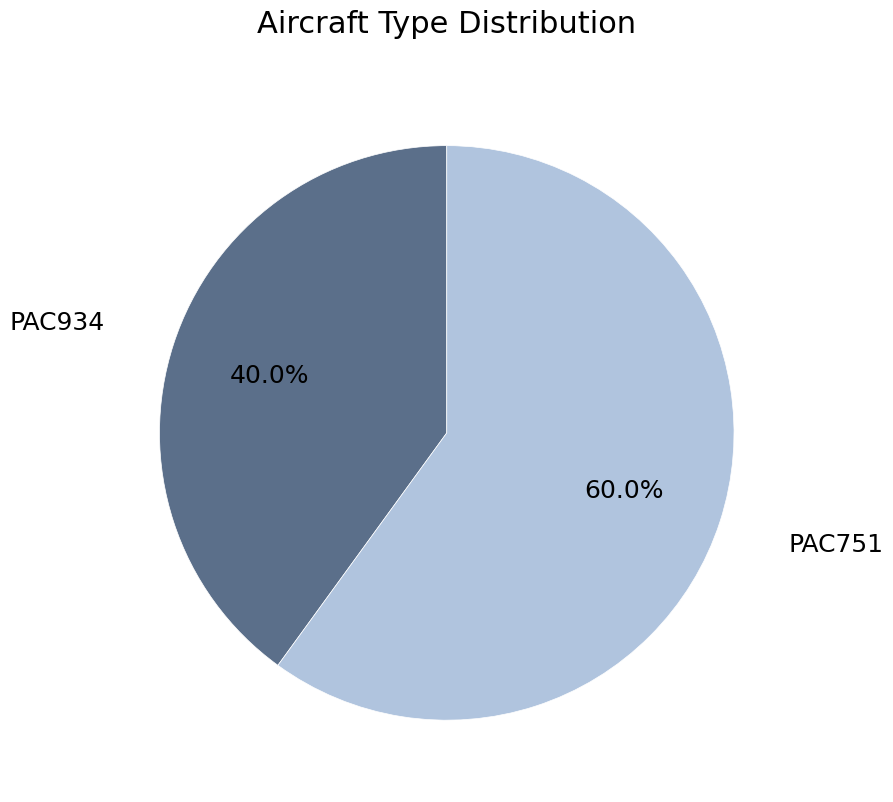

What percentage is the PAC934 slice, to the nearest percent?

40%